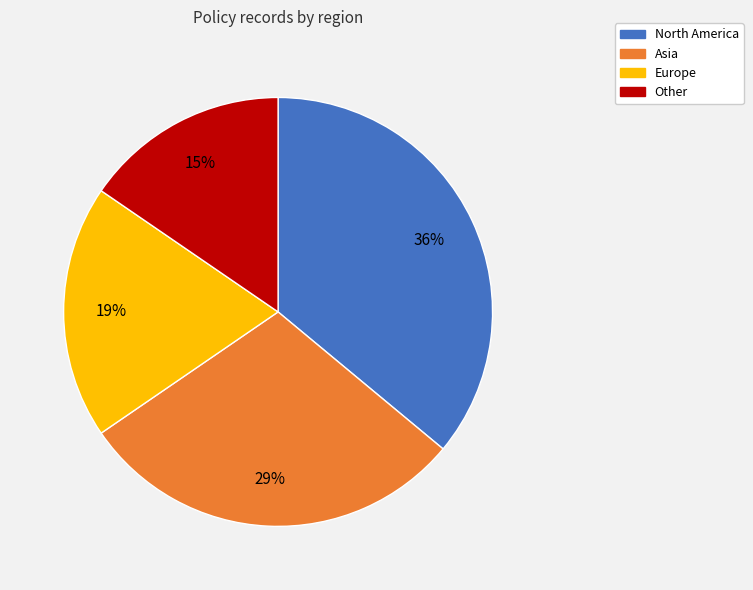

Between Other and Europe, which is larger?

Europe